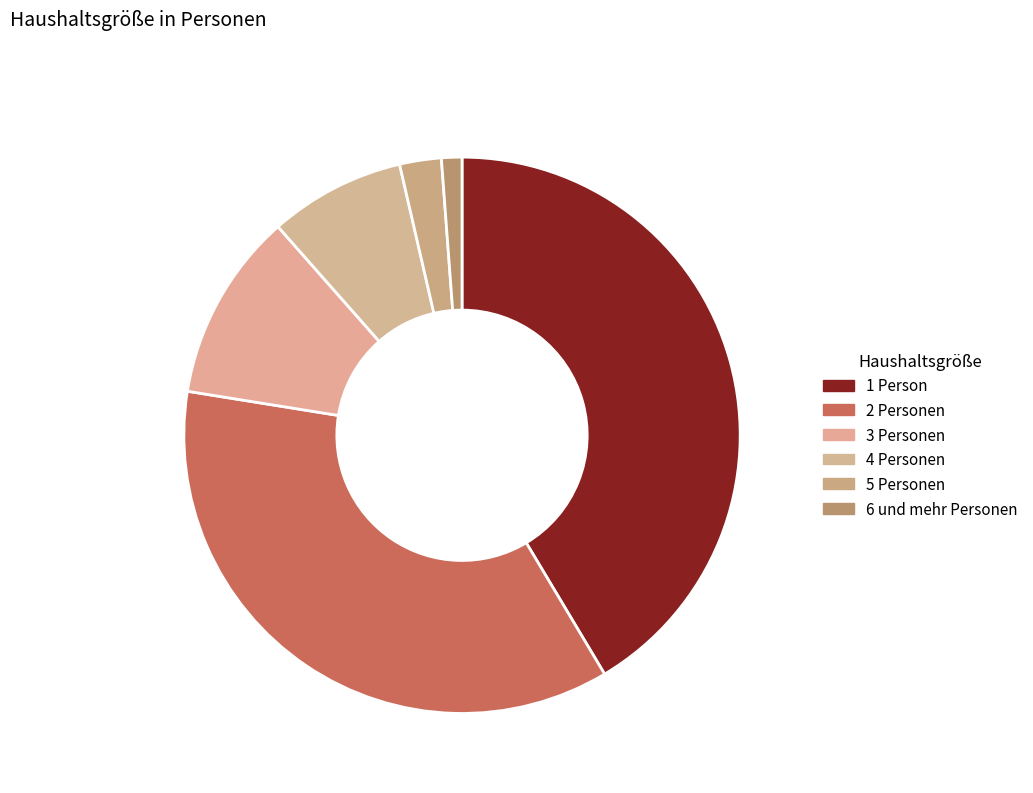

Which has a higher value, 5 Personen or 1 Person?

1 Person